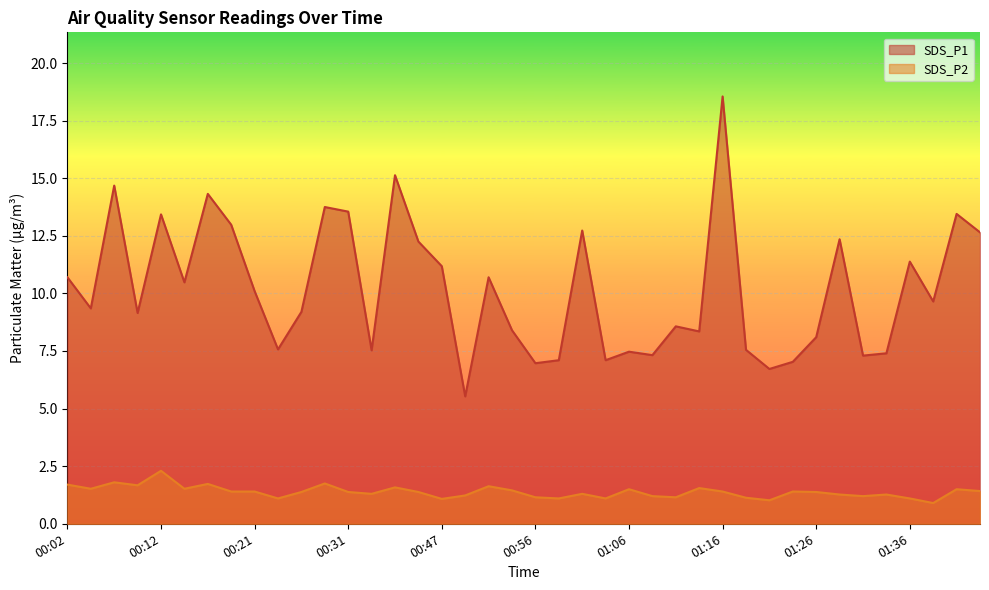

What is the sum of all SDS_P2 values?

55.3